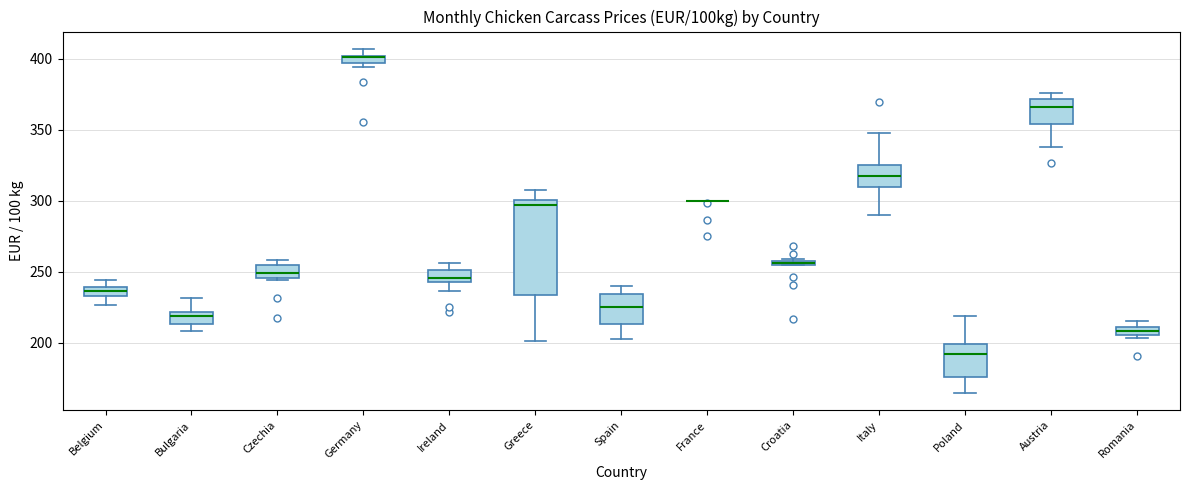

Comparing the boxes themselves (not the whiskers), which one is the tallest?

Greece